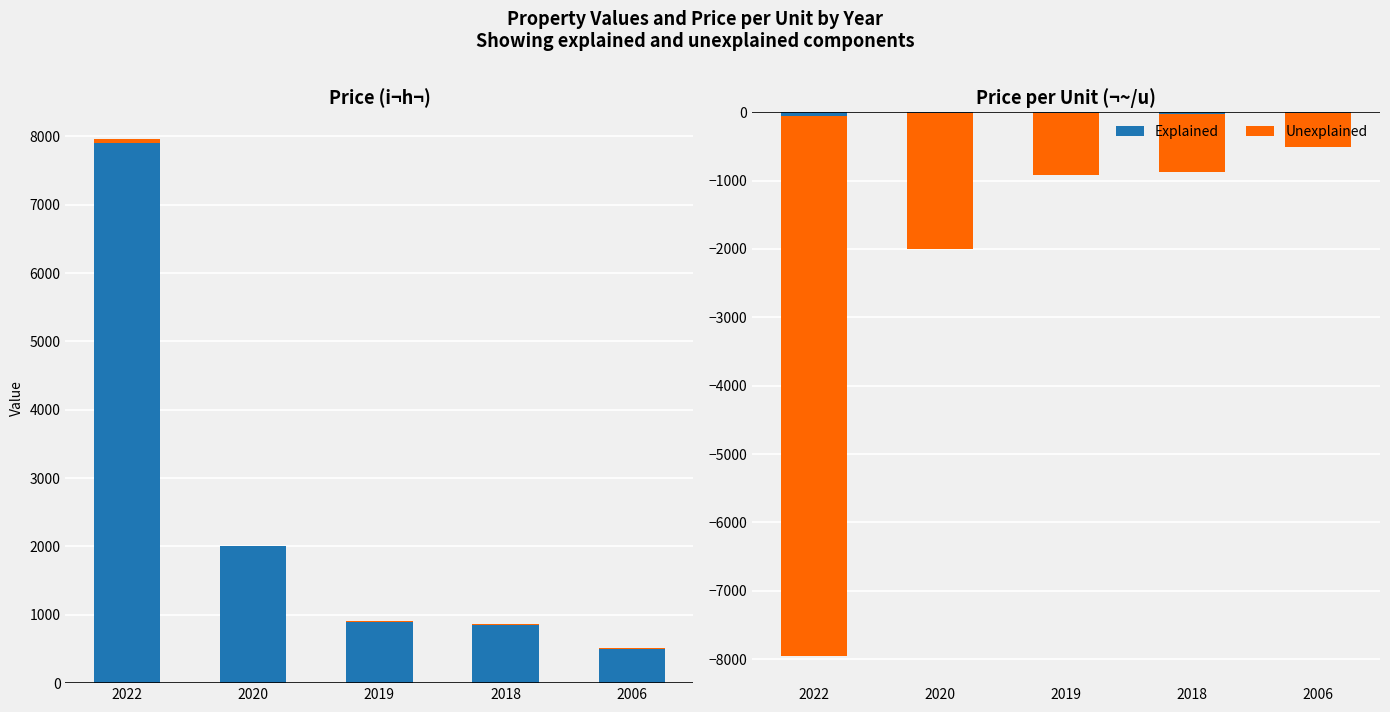

True or false: Explained has a value of -54.5 at 2022.

True